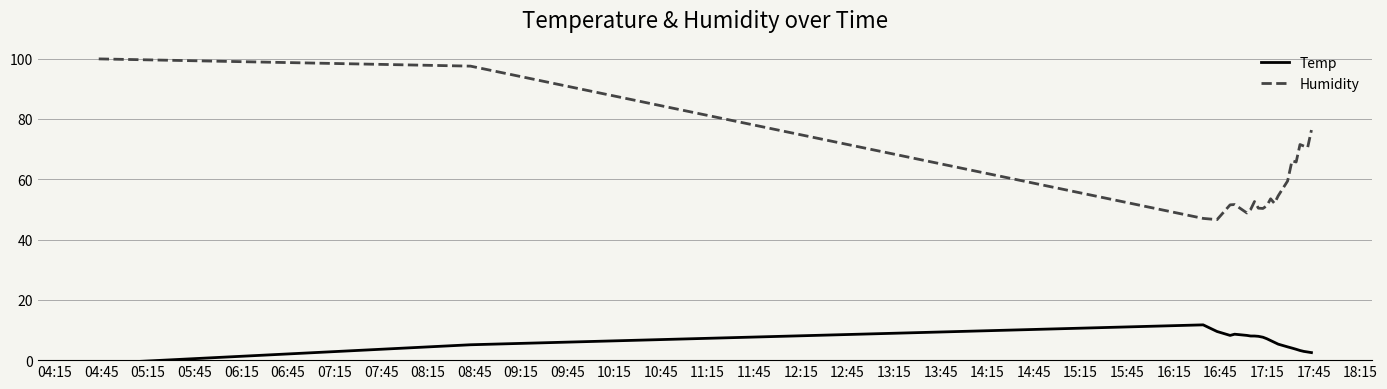

Reading left to right, list all the values displayed in this chart.

Temp: -1.1	5.1	11.7	9.5	8.2	8.6	8.2	8.0	8.0	7.9	7.6	7.1	6.5	5.9	5.3	4.4	4.0	3.6	3.2	2.9	2.7	2.5
Humidity: 99.9	97.5	47.0	46.6	51.5	51.6	48.8	50.0	52.6	50.4	50.3	51.2	53.5	52.0	54.5	59.4	66.1	65.7	71.5	71.0	70.5	76.3